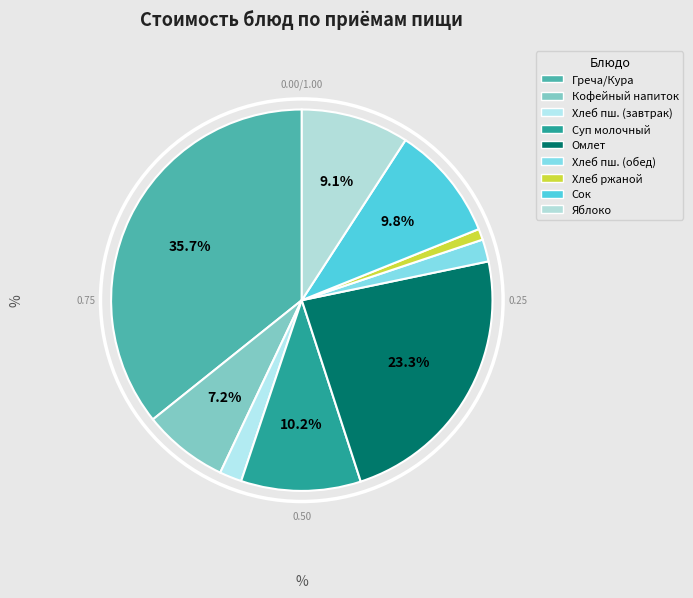

How many segments does this pie chart have?

9